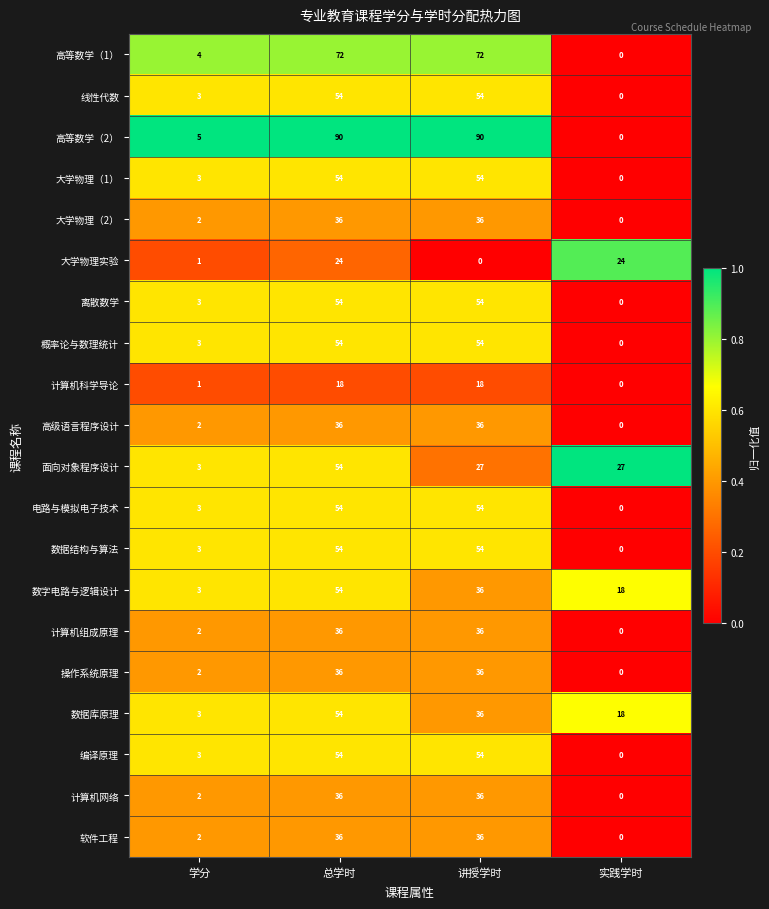

Which series has the widest spread of values?

高等数学（2）